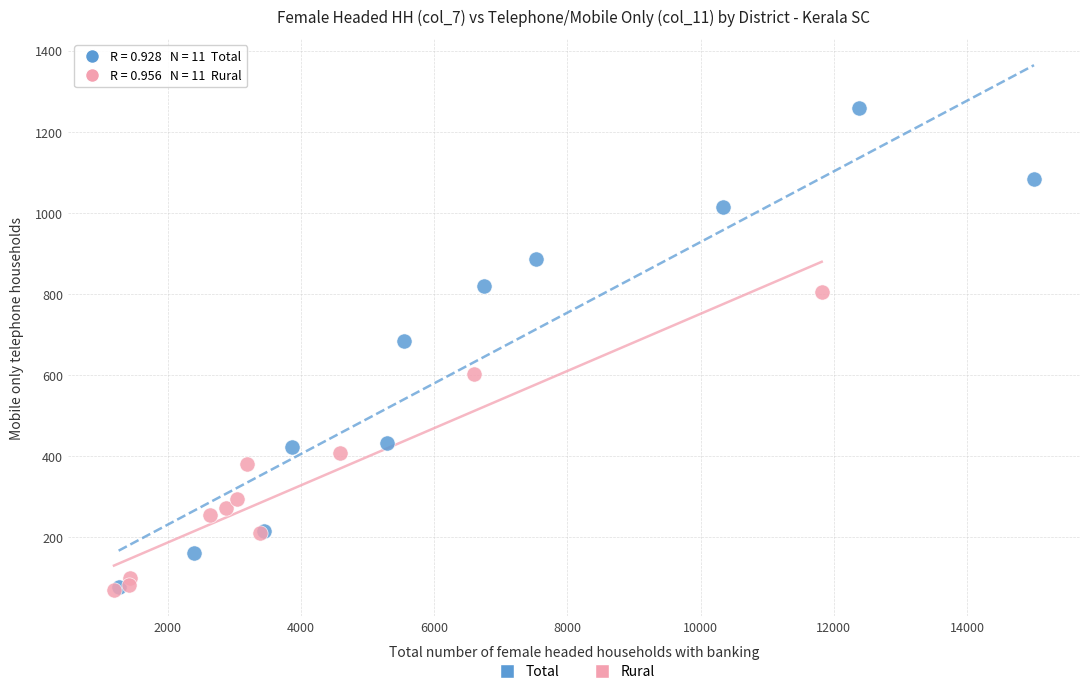

Which series contains the highest Y value?

Total